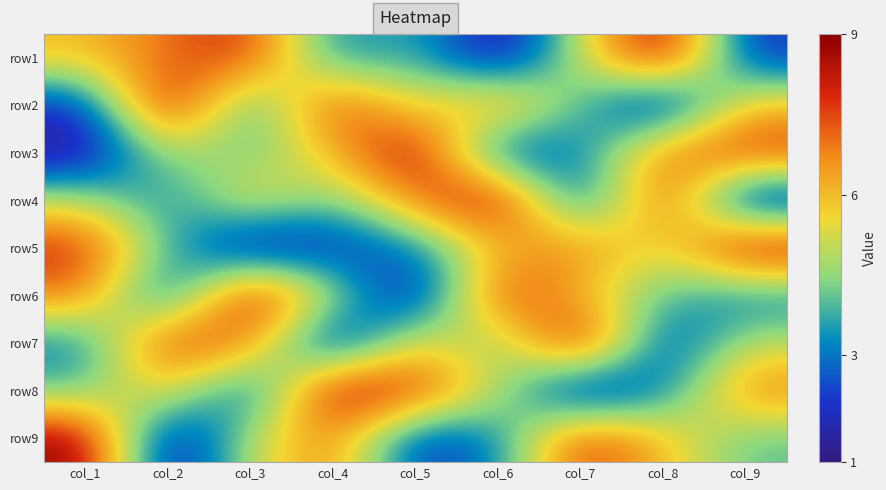

What is the minimum value shown in the chart?

1